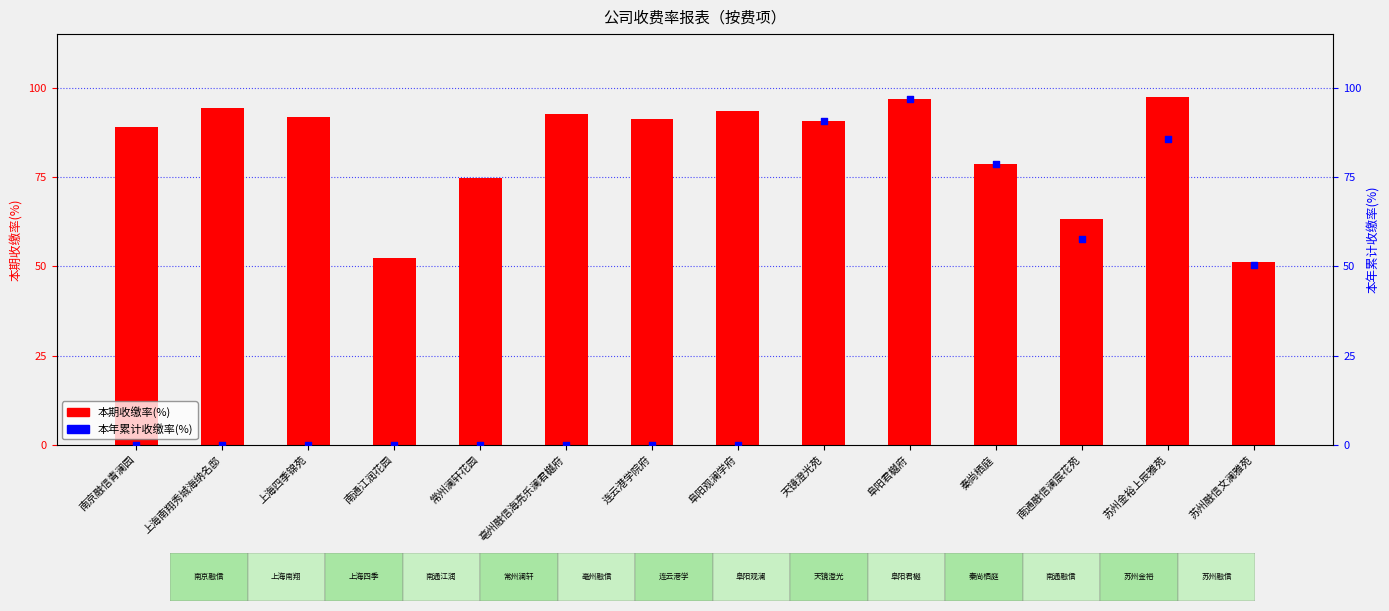

Which series contains the highest Y value?

本期收缴率(%)